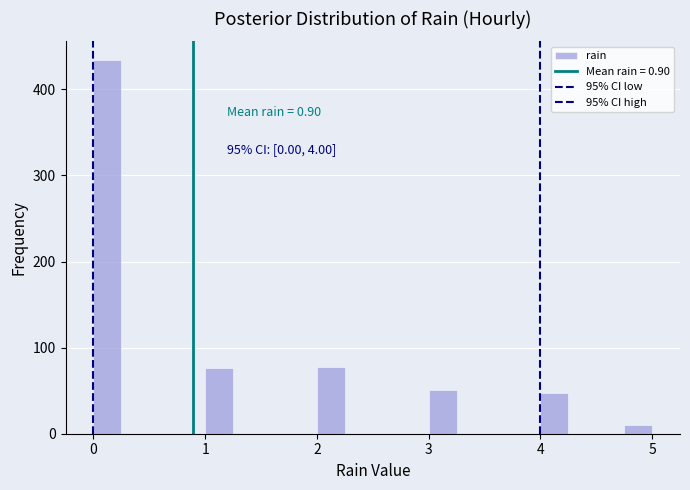

Read against the x-axis, roughly where is the centre of the tallest bar?

0.1